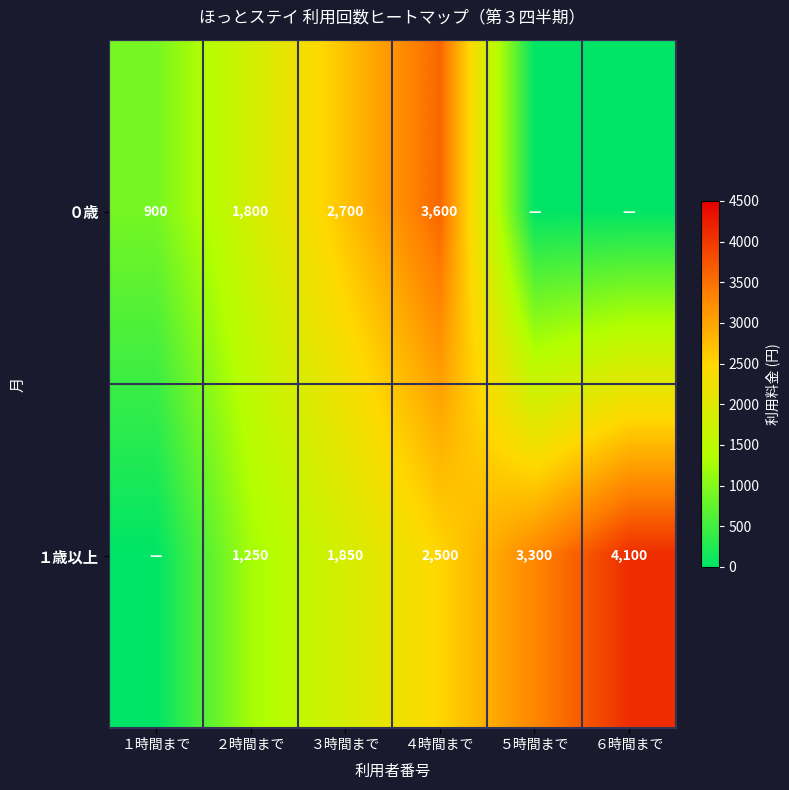

The value of １歳以上 at ２時間まで is 1680. True or false?

False